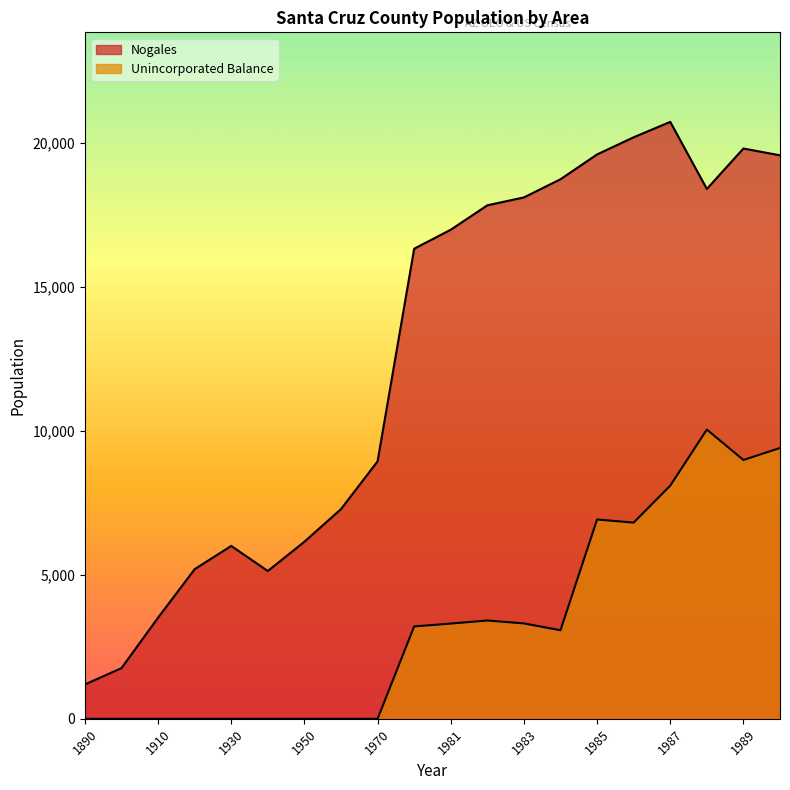

Count the number of categories in the chart.

20